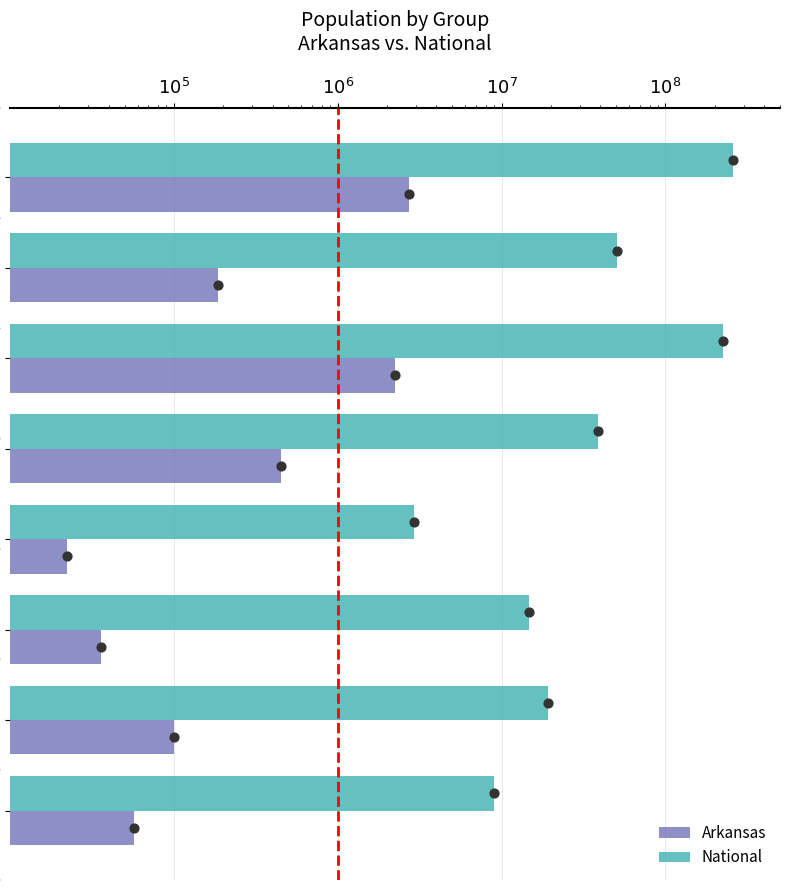

Which series reaches the minimum Y coordinate?

Arkansas